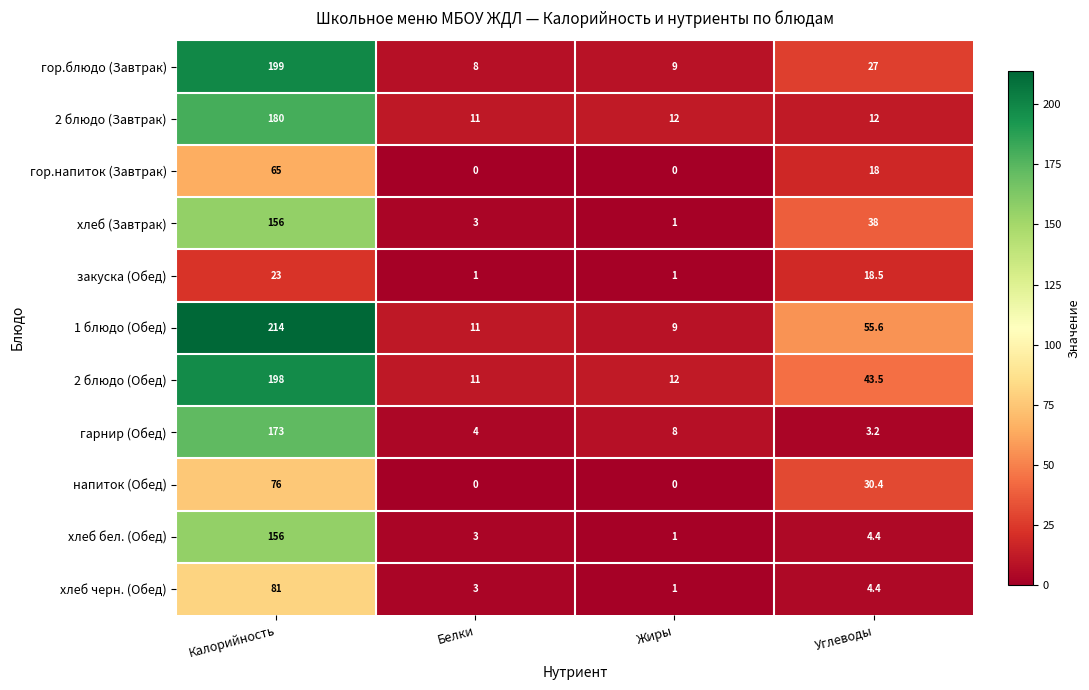

Is it true that 2 блюдо (Обед) equals 43.5 at Углеводы?

True